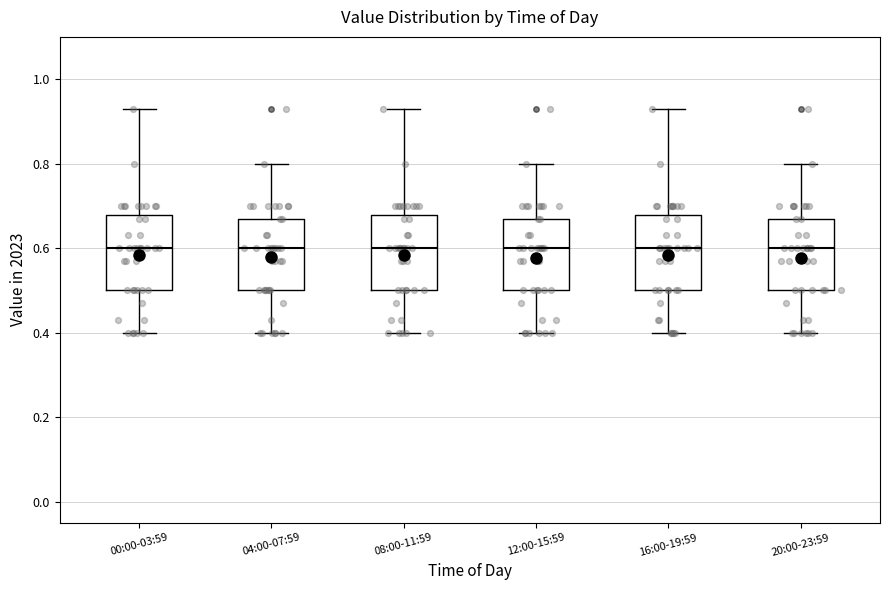

Reading left to right, read every box against the y-axis: the position of its median line, the range the box covers, and the ends of its whiskers. The values are not printed on the chart, so give them approximately, as read against the axis.

00:00-03:59: median 0.60, box 0.50 to 0.68, whiskers 0.40 to 0.94
04:00-07:59: median 0.60, box 0.50 to 0.68, whiskers 0.40 to 0.80
08:00-11:59: median 0.60, box 0.50 to 0.68, whiskers 0.40 to 0.94
12:00-15:59: median 0.60, box 0.50 to 0.68, whiskers 0.40 to 0.80
16:00-19:59: median 0.60, box 0.50 to 0.68, whiskers 0.40 to 0.94
20:00-23:59: median 0.60, box 0.50 to 0.68, whiskers 0.40 to 0.80